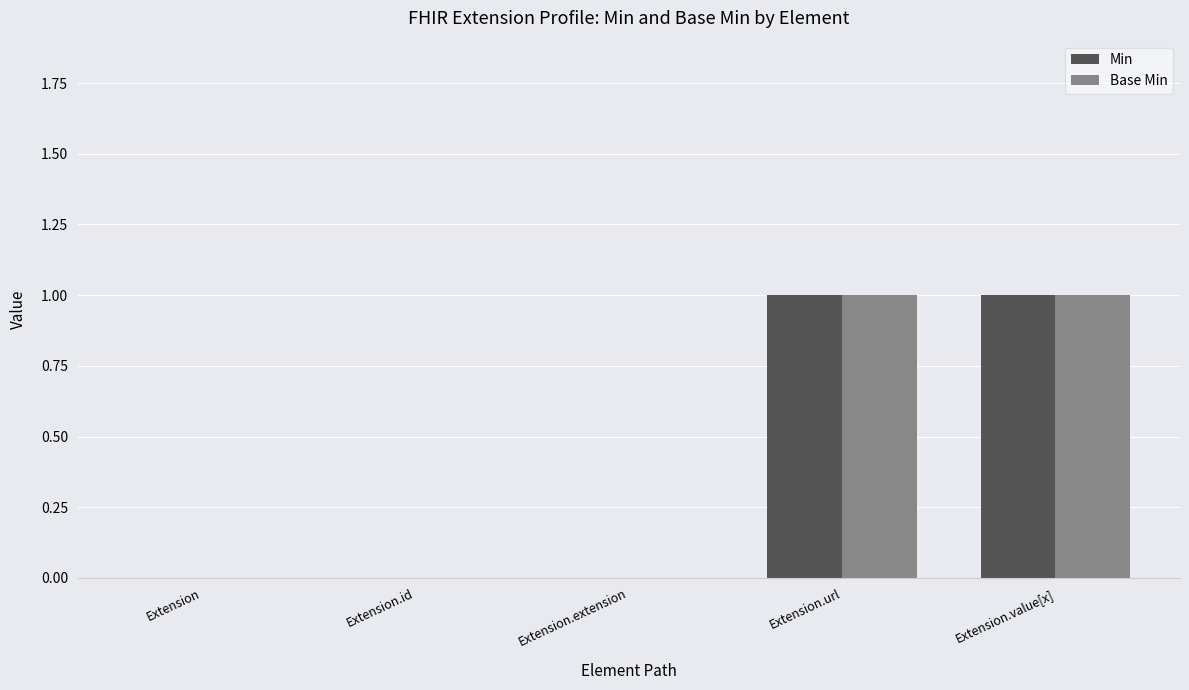

Are the bars grouped side by side (vs. stacked)?

Yes